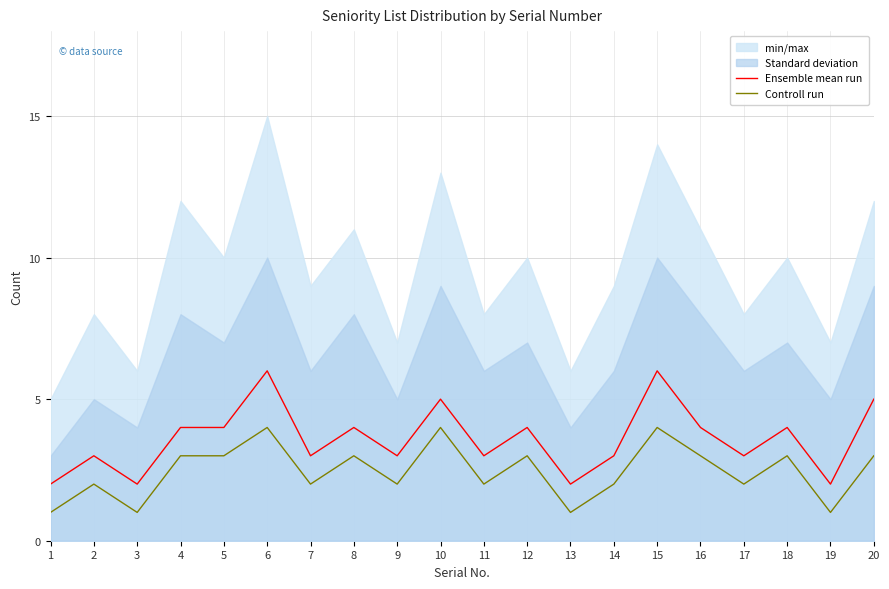

How many categories are shown in the chart?

20